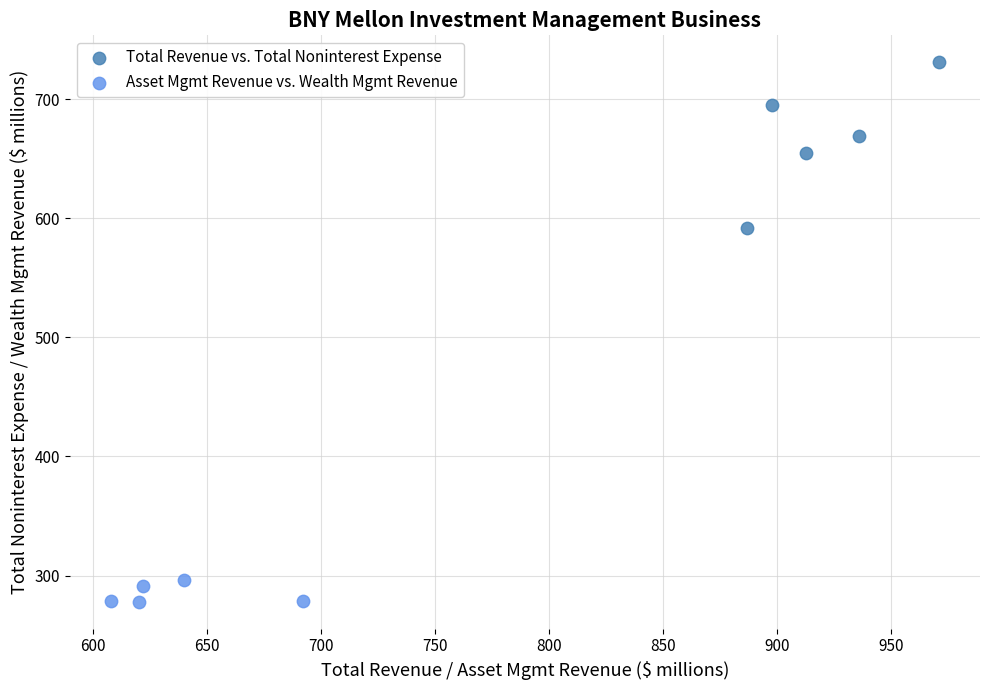

Which series contains the lowest Y value?

Asset Mgmt Revenue vs. Wealth Mgmt Revenue